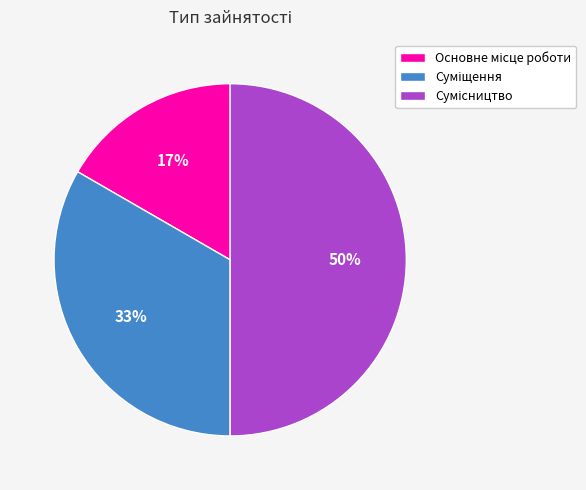

To the nearest percent, what is the difference between the largest and smallest slice percentages?

33%